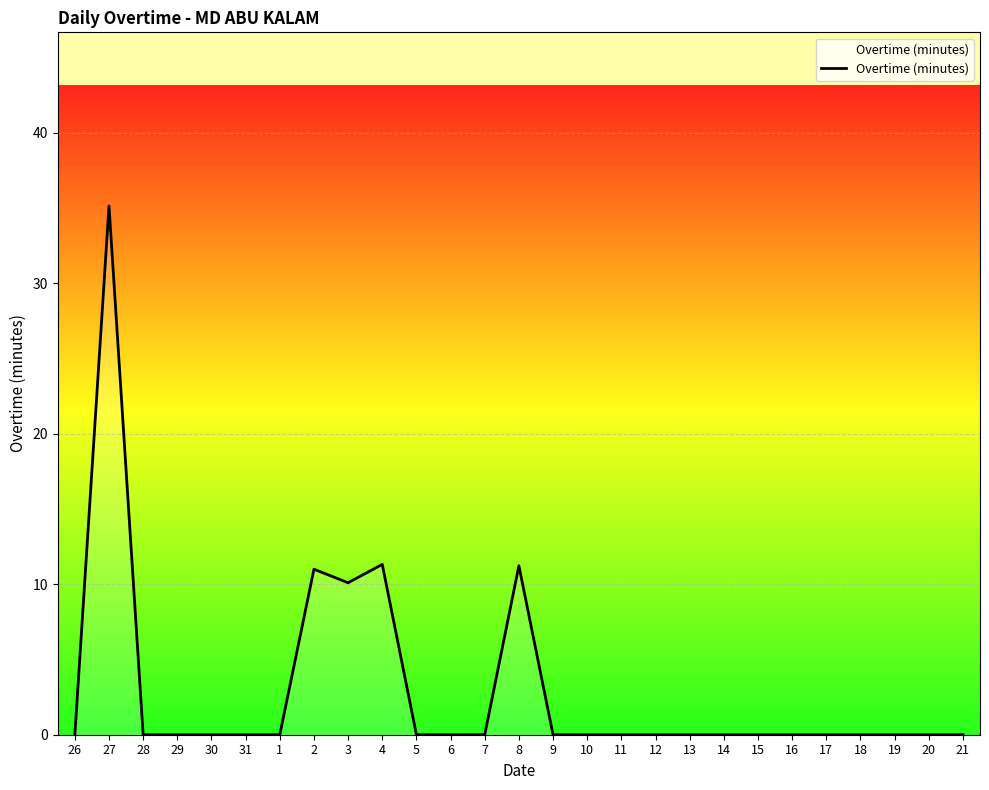

Between 6 and 27, which is larger?

27